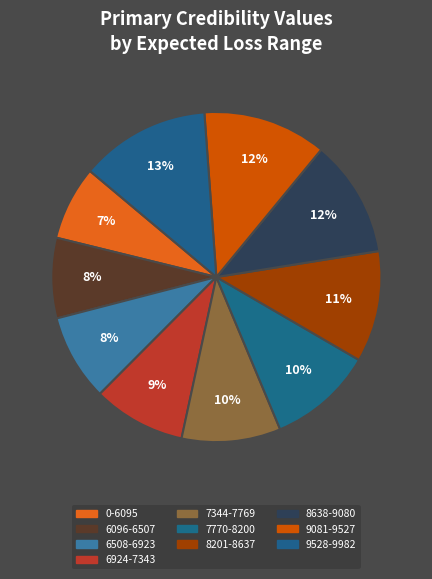

Which has a higher value, 7344-7769 or 9528-9982?

9528-9982